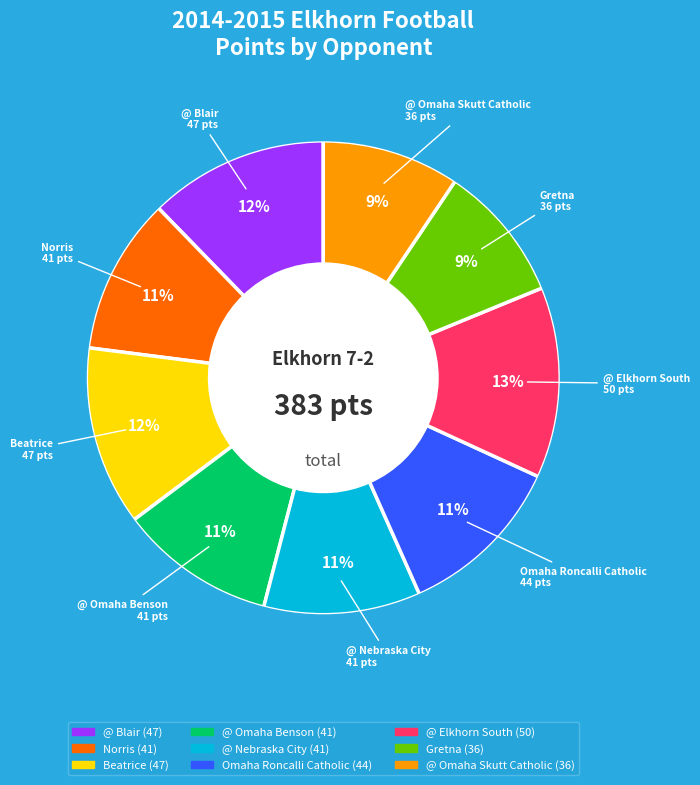

Combined, do Beatrice and Norris account for over 50%?

No